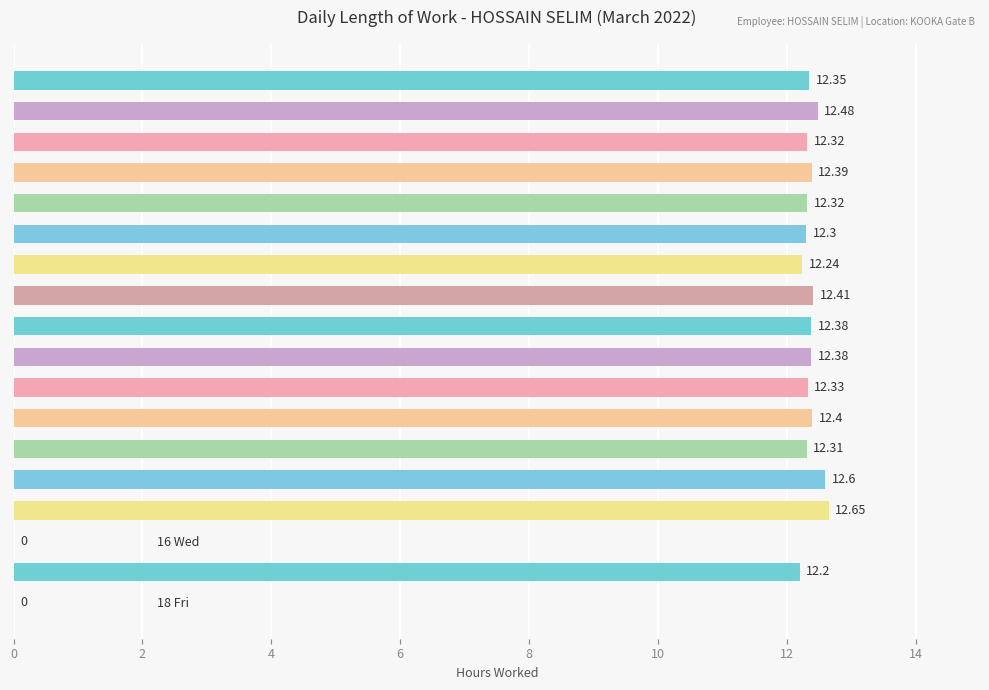

What is the sum of the values at 11 Fri and 1 Tue?

24.7